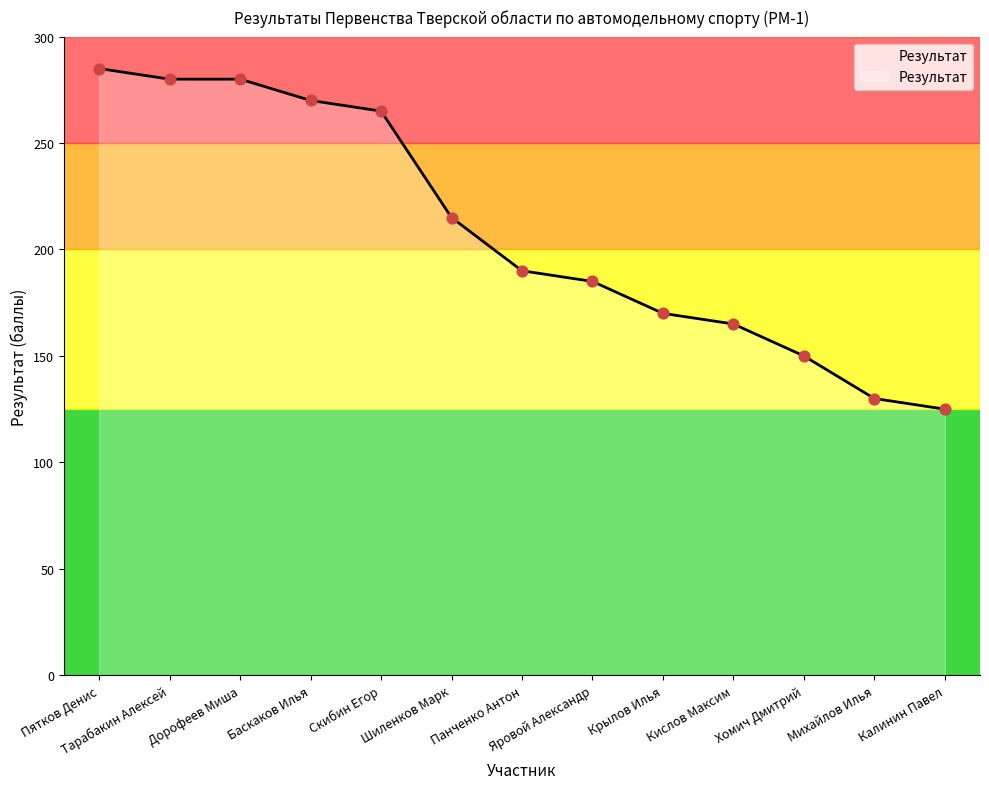

What is the change in value from Яровой Александр to Калинин Павел?

-60